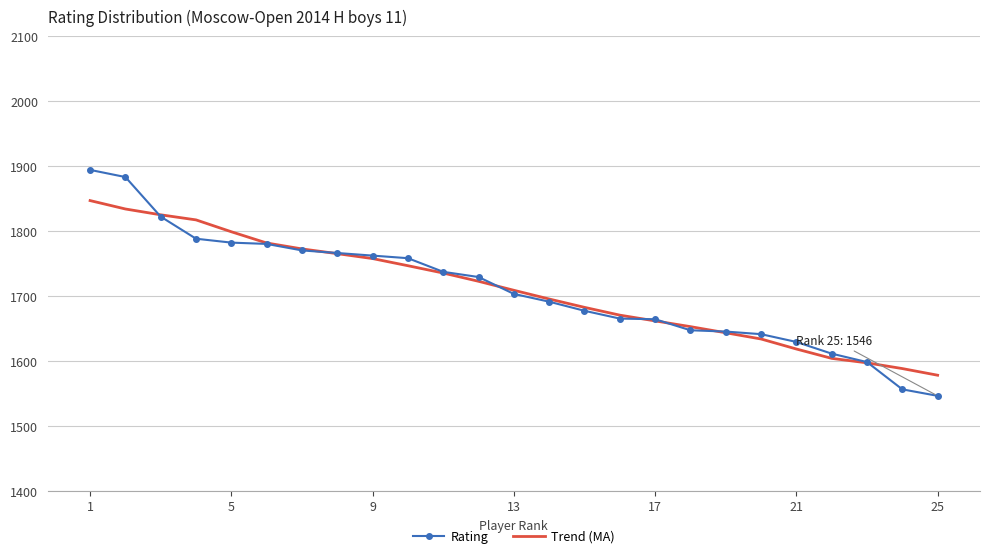

Which series has the largest range (max minus min)?

Rating